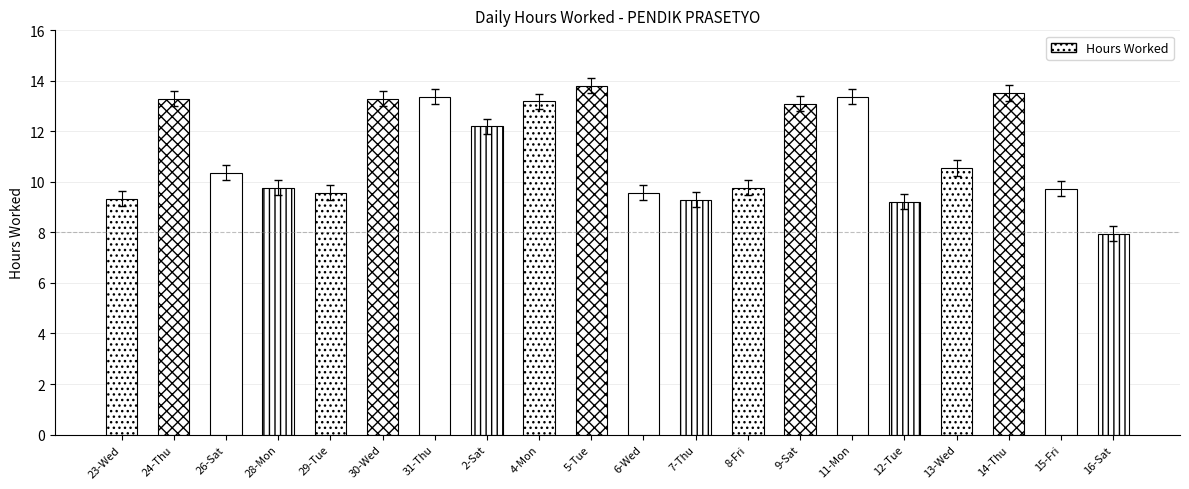

How many series are shown in this chart?

1